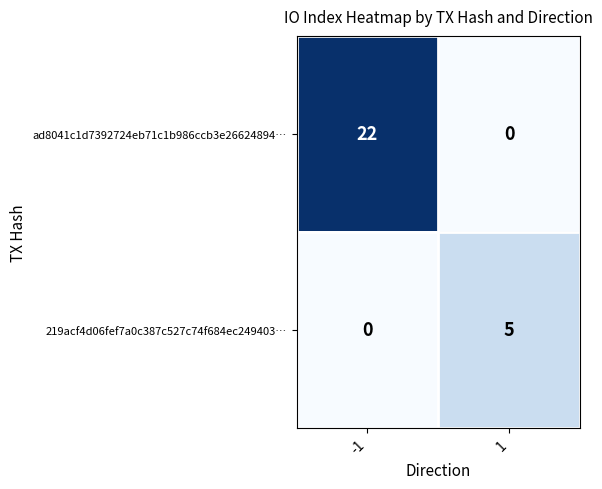

Which series has the largest total across all categories?

ad8041c1d7392724eb71c1b986ccb3e26624894…